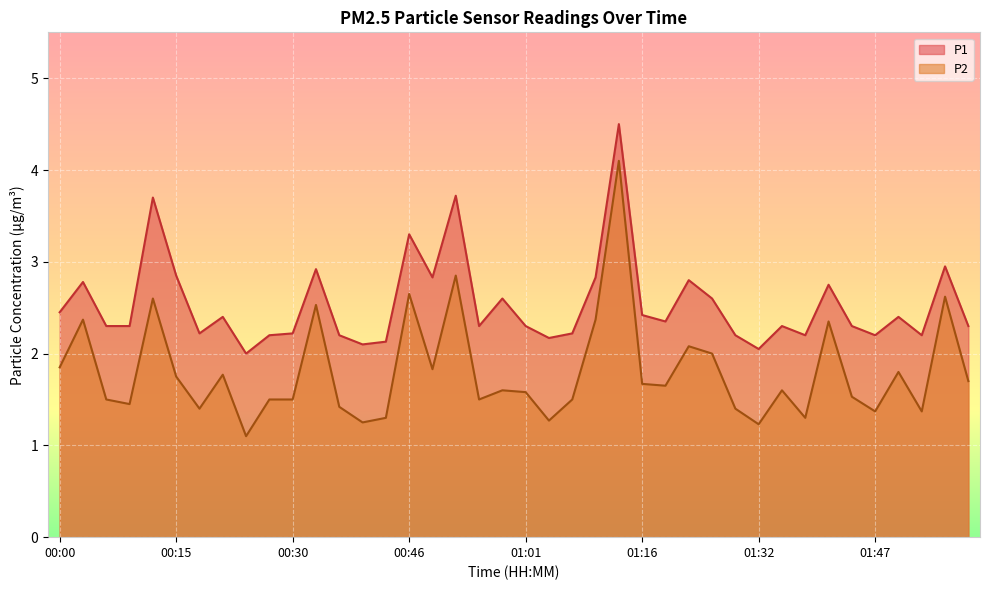

In P2, how many points are lower than both neighbors (excluding endpoints)?

12